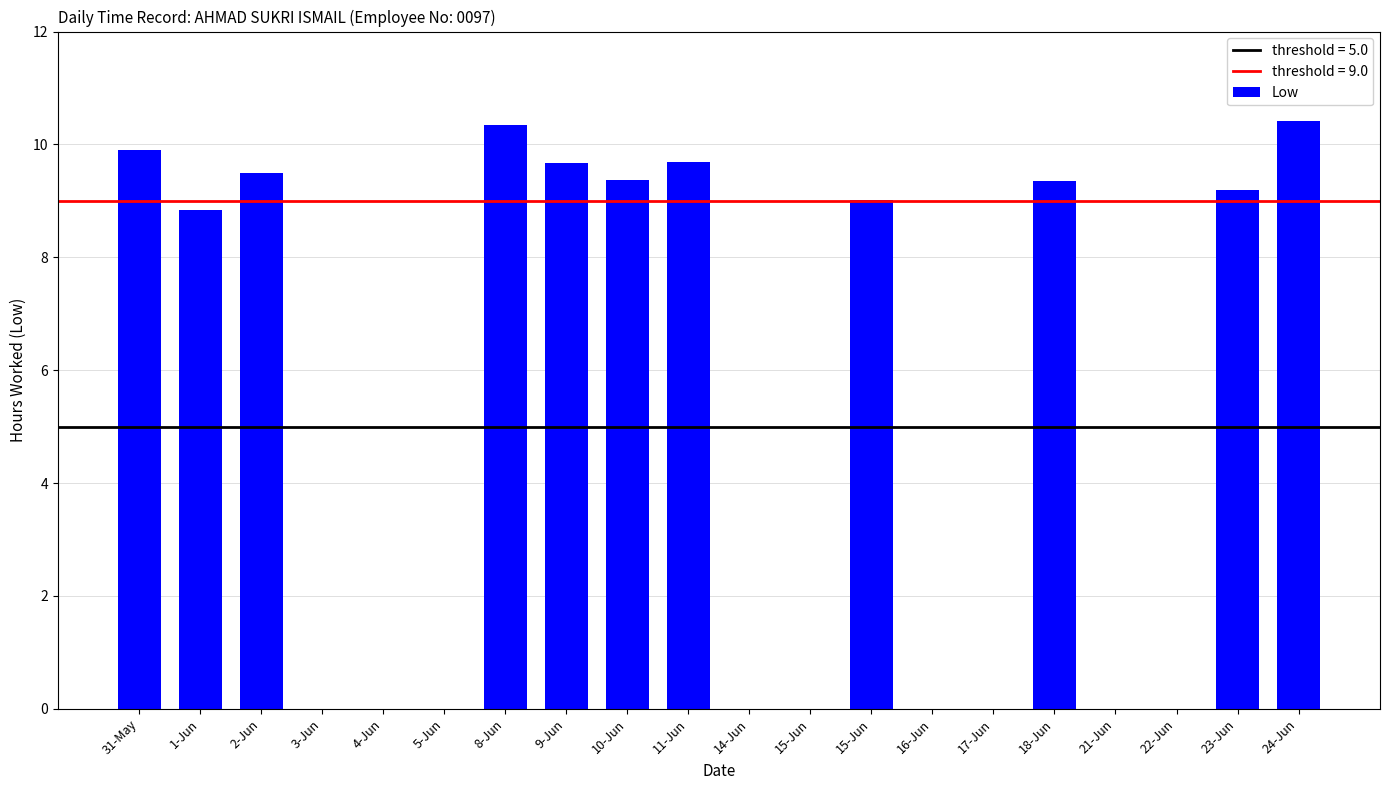

How many data points are above 9?

10